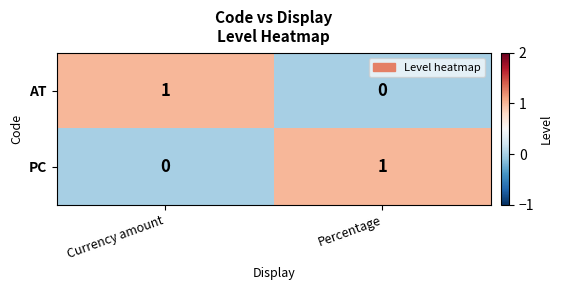

Rank the categories by AT value from highest to lowest.

Currency amount, Percentage